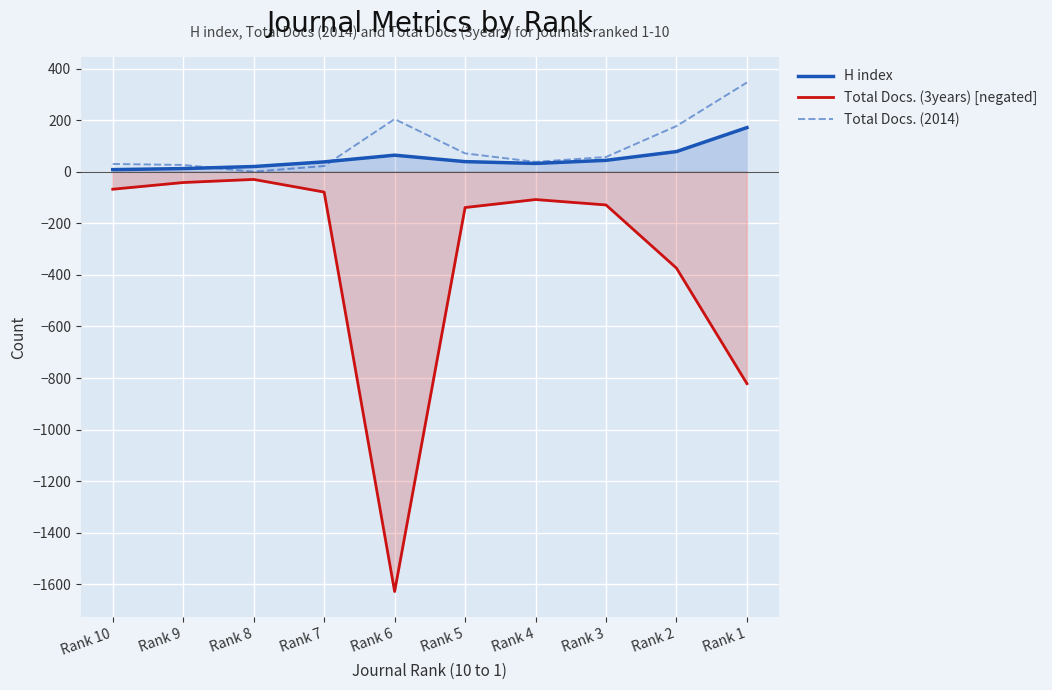

How many lines are shown in the chart?

3